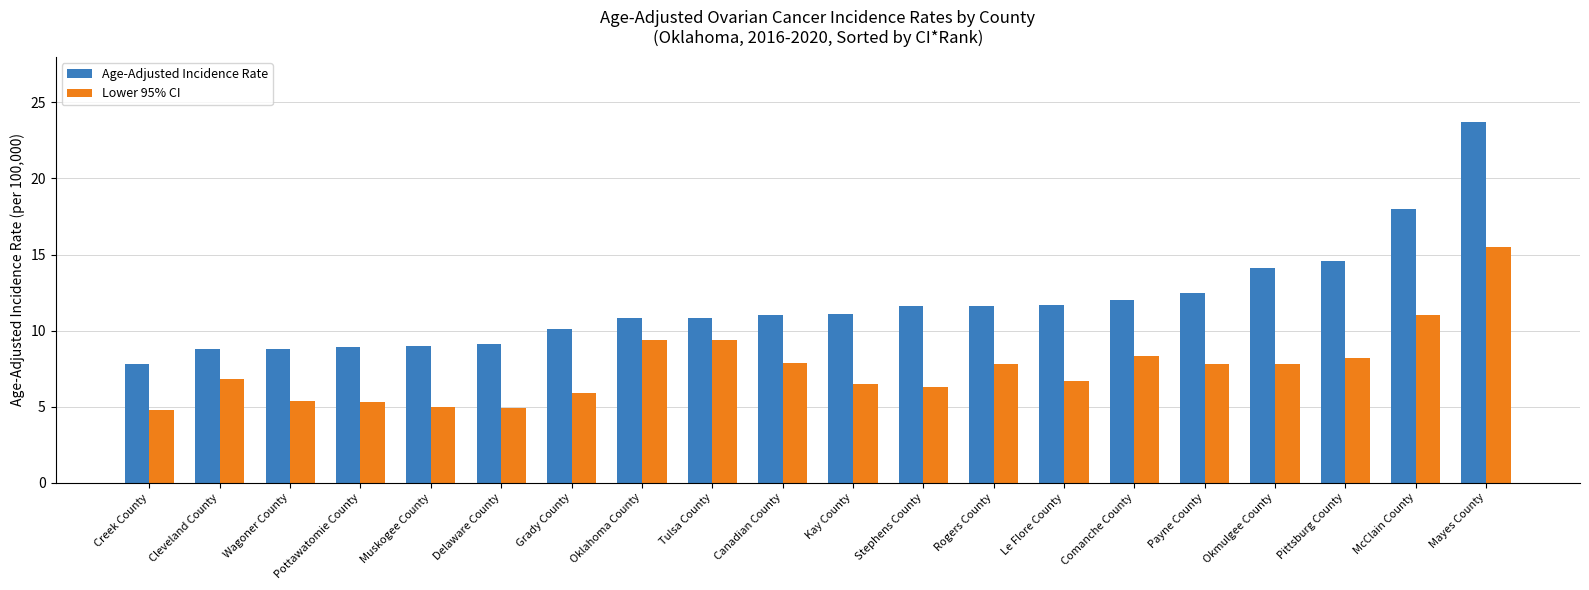

Which category has the highest value in the Age-Adjusted Incidence Rate series?

Mayes County